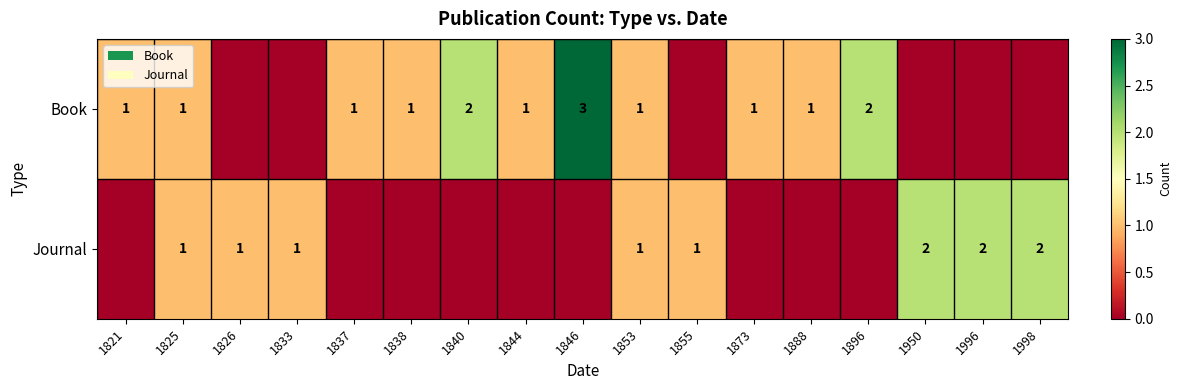

What is the sum of the Book values at 1825 and 1840?

3